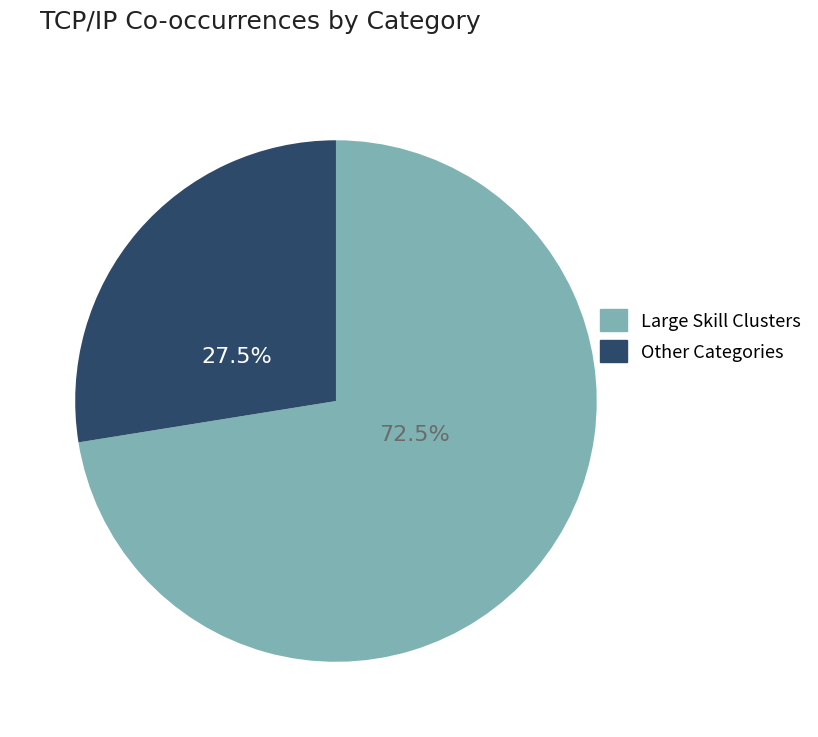

Is there any slice that represents more than half of the pie?

Yes